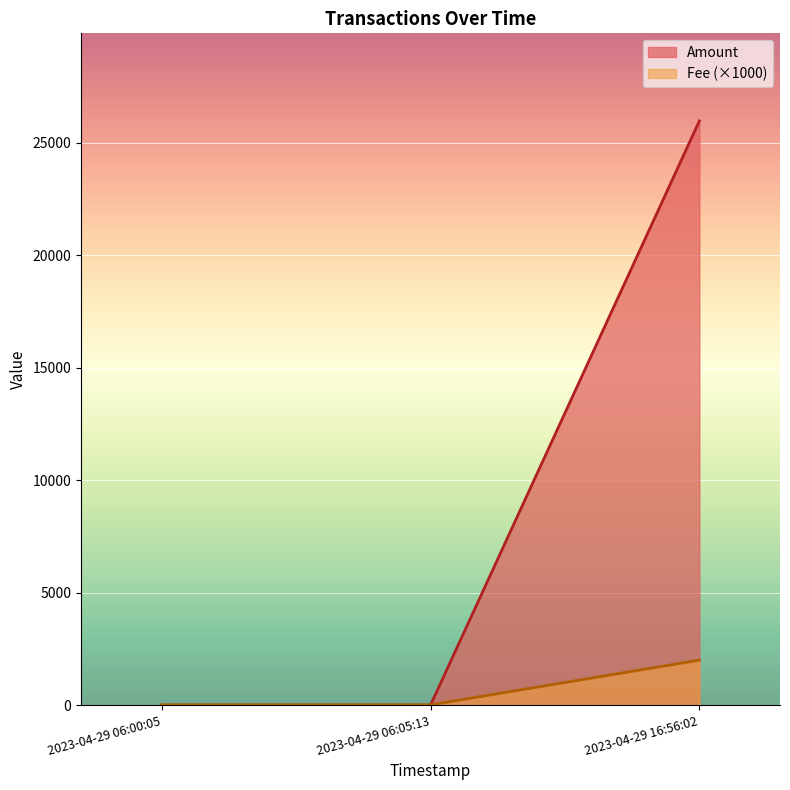

What is the average value of the Fee series?

0.7